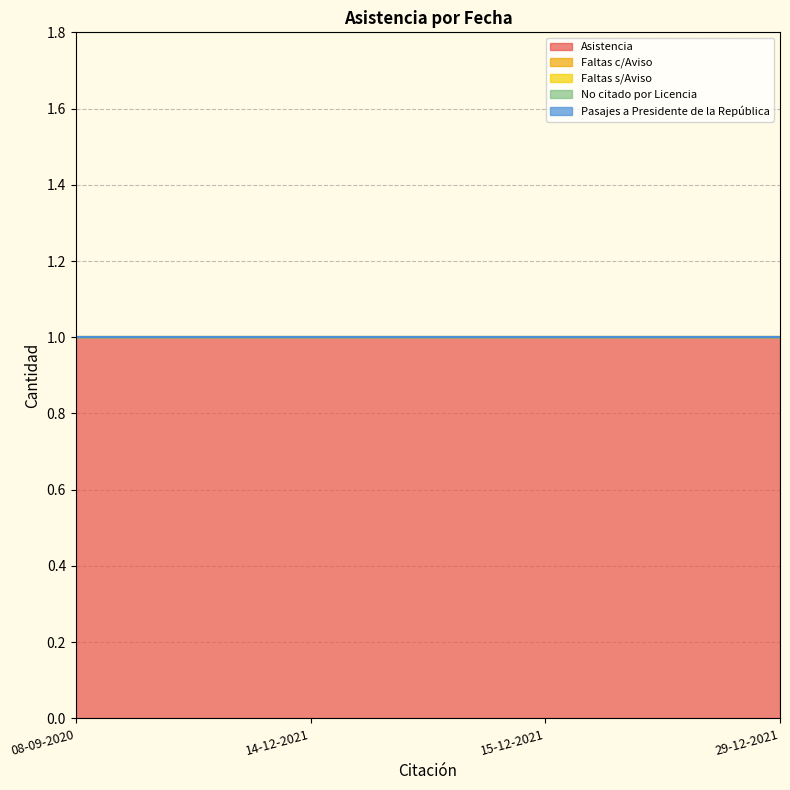

Which category has the lowest value across all series?

08-09-2020